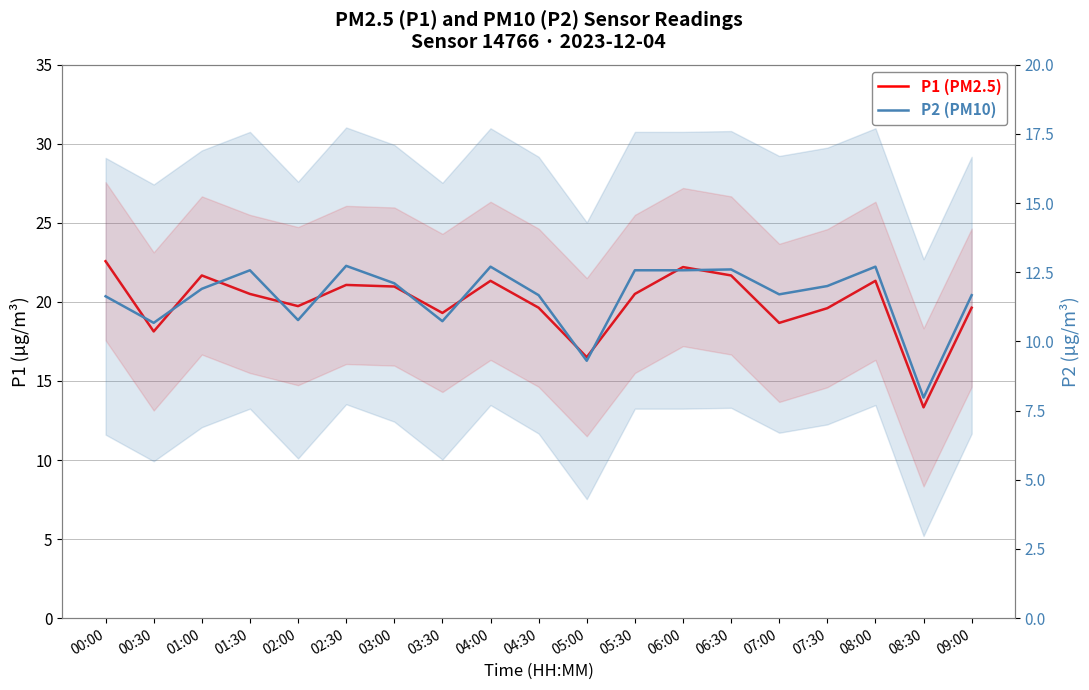

Which series has the widest spread of values?

P1 (PM2.5)